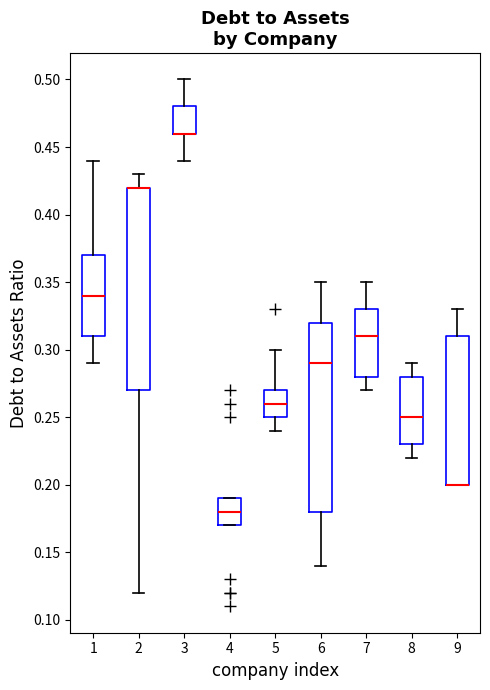

Comparing the boxes themselves (not the whiskers), which one is the tallest?

2